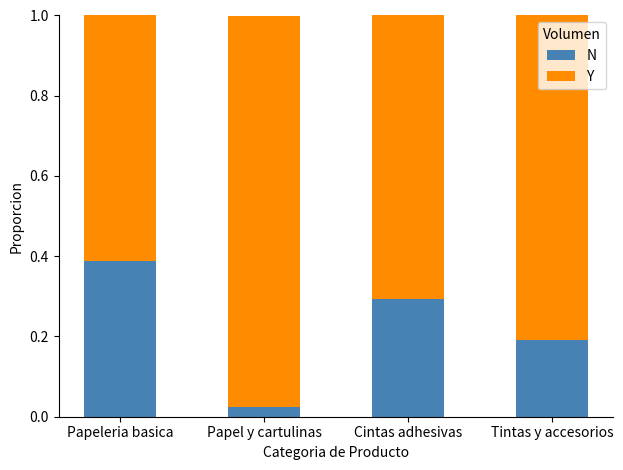

Which category has the highest value in the N series?

Papeleria basica